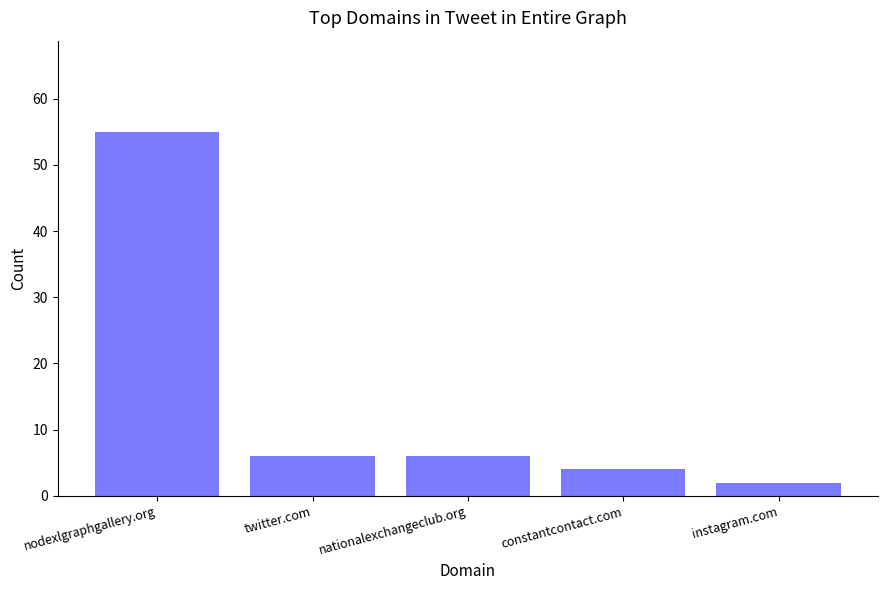

Are the bars grouped side by side (vs. stacked)?

No